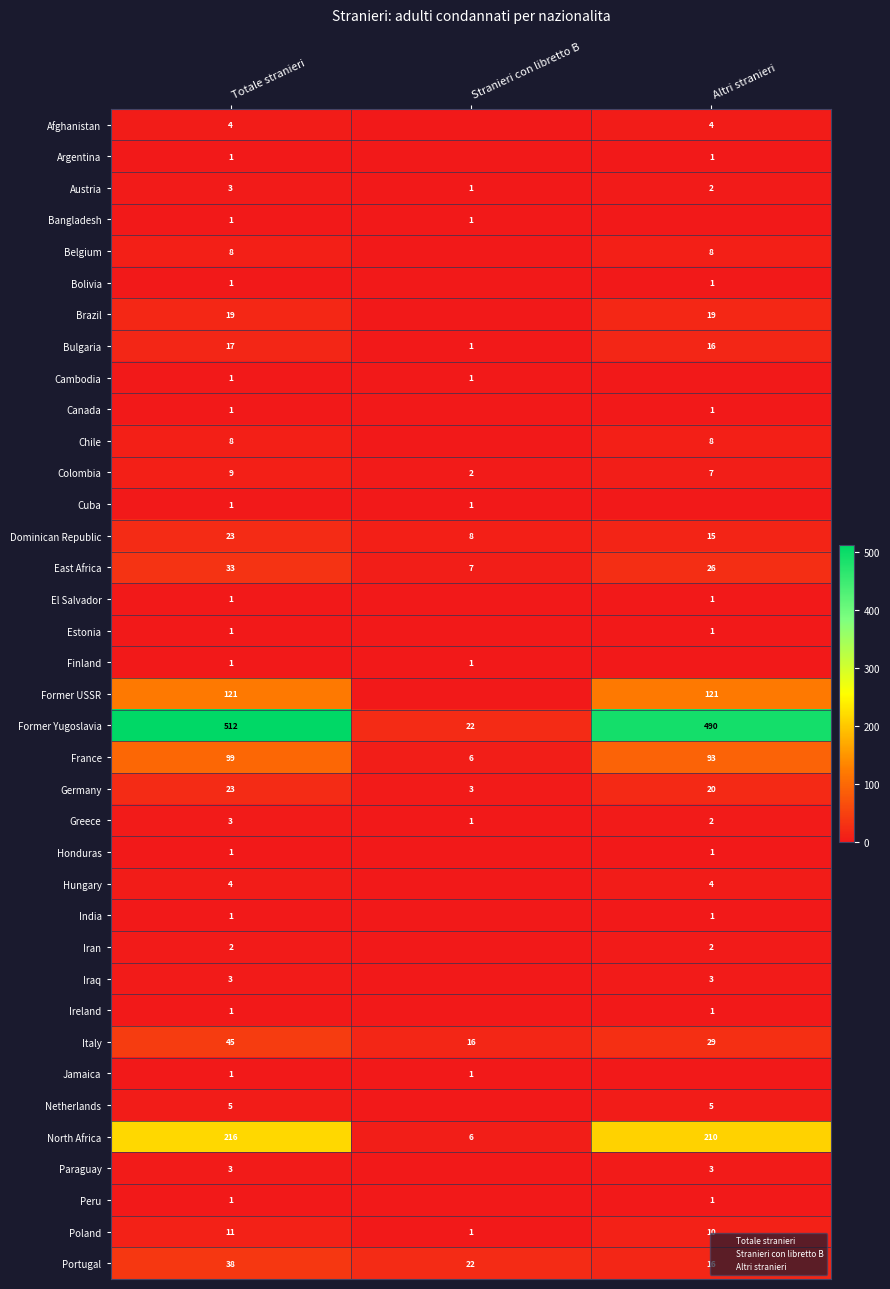

What is the minimum value for Austria?

1